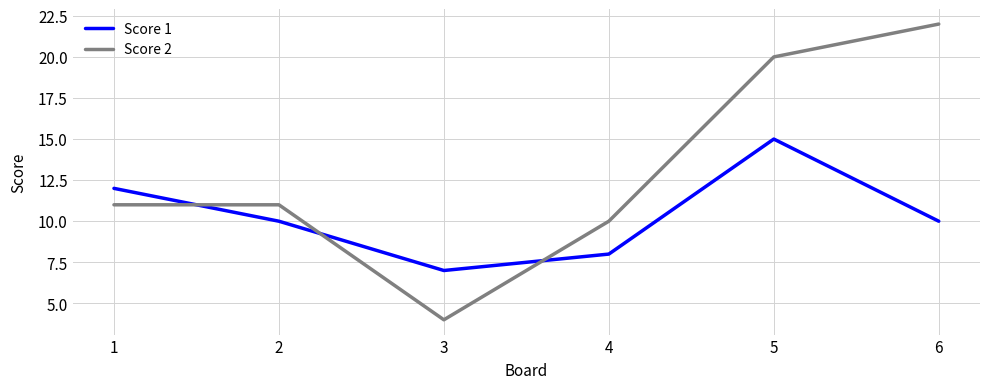

Which series has the largest total across all categories?

Score 2